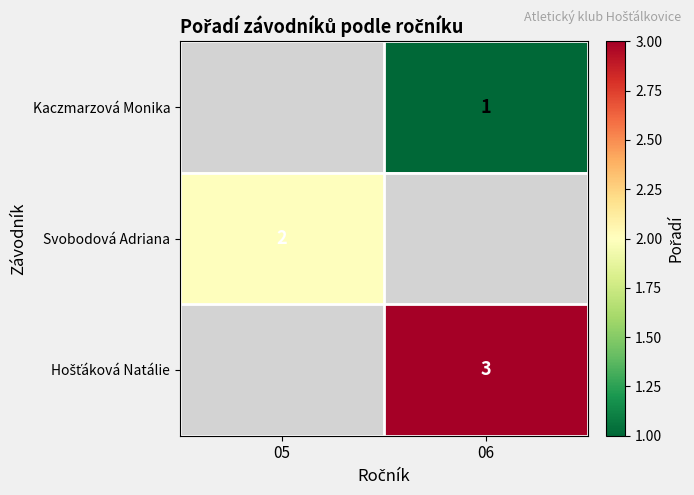

Between 06 and 05, which is larger?

05